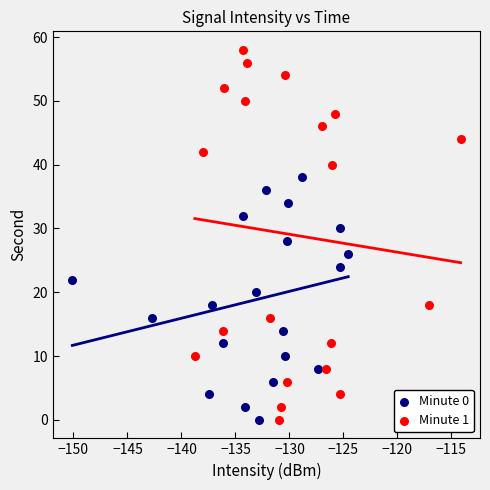

Which series contains the highest Y value?

Minute 1